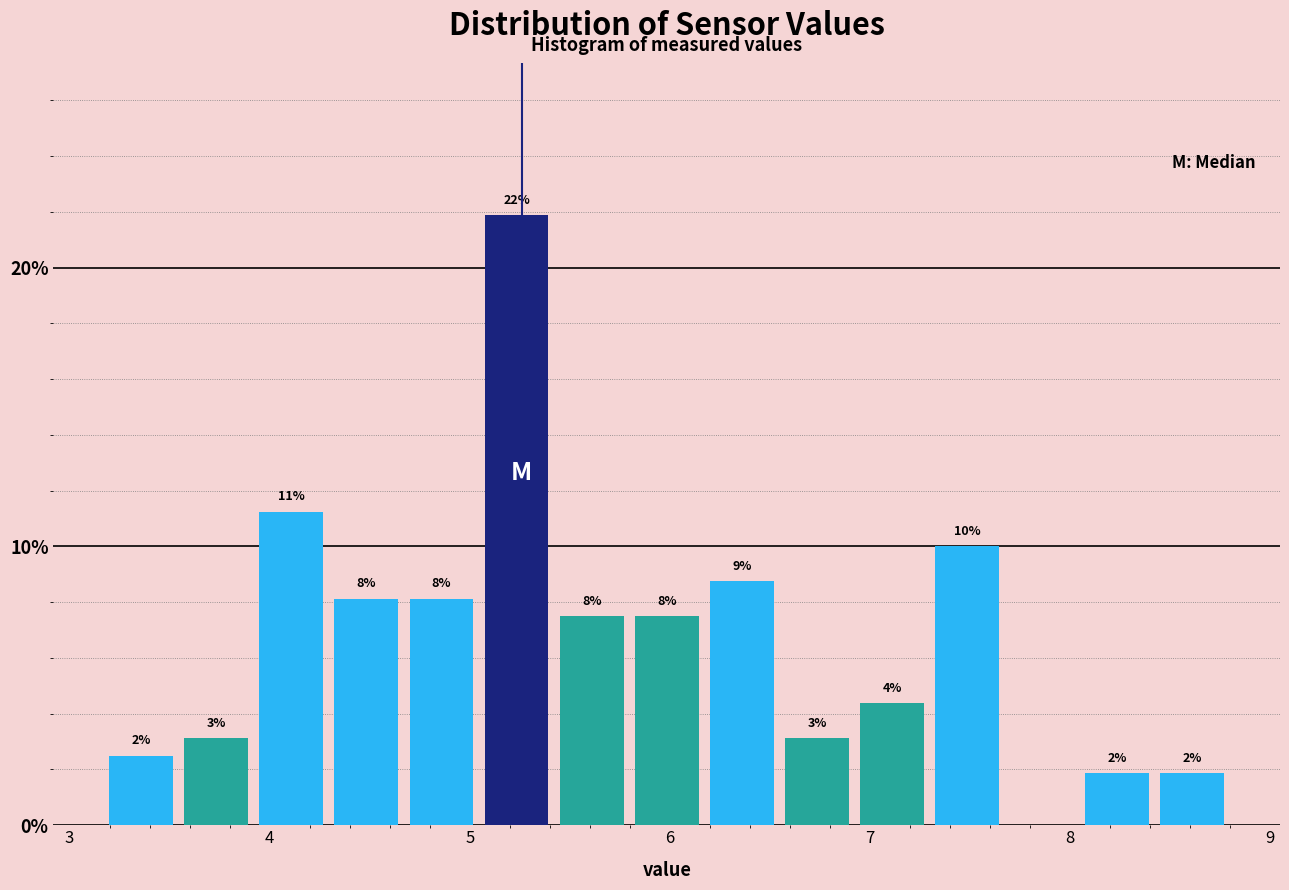

Read against the x-axis, roughly where is the centre of the tallest bar?

5.2